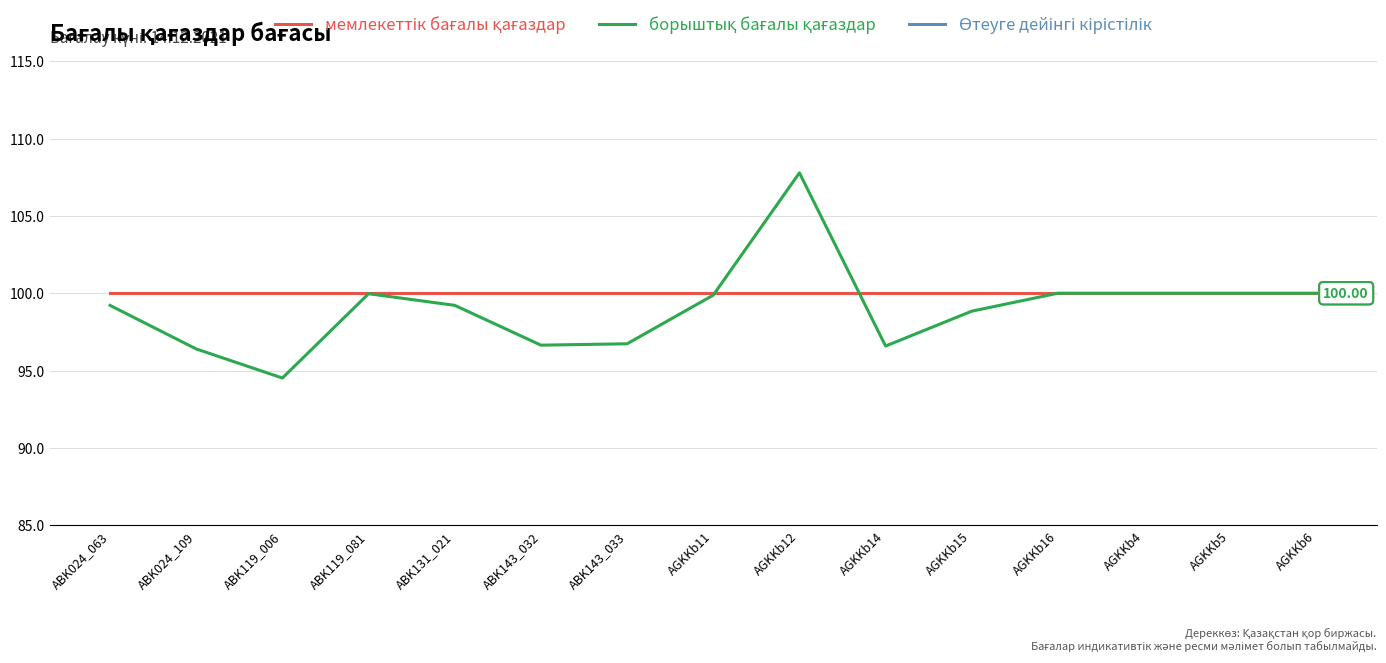

What is the lowest value of the Өтеуге дейінгі кірістілік series?

0.3